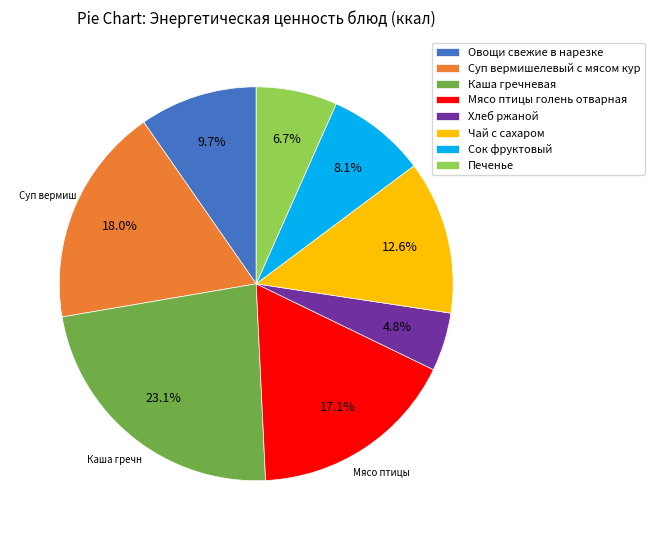

What is the largest slice in the pie chart?

Каша гречневая